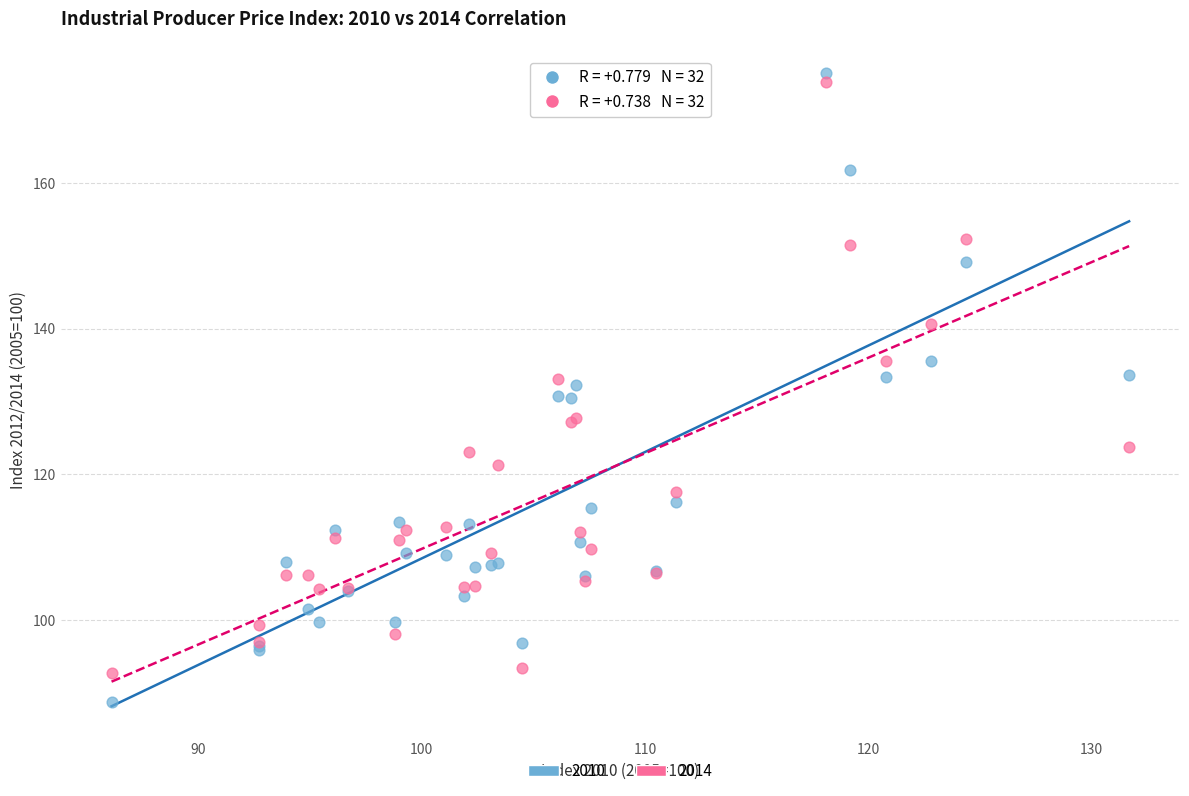

Which series has the widest spread of Y values?

2010